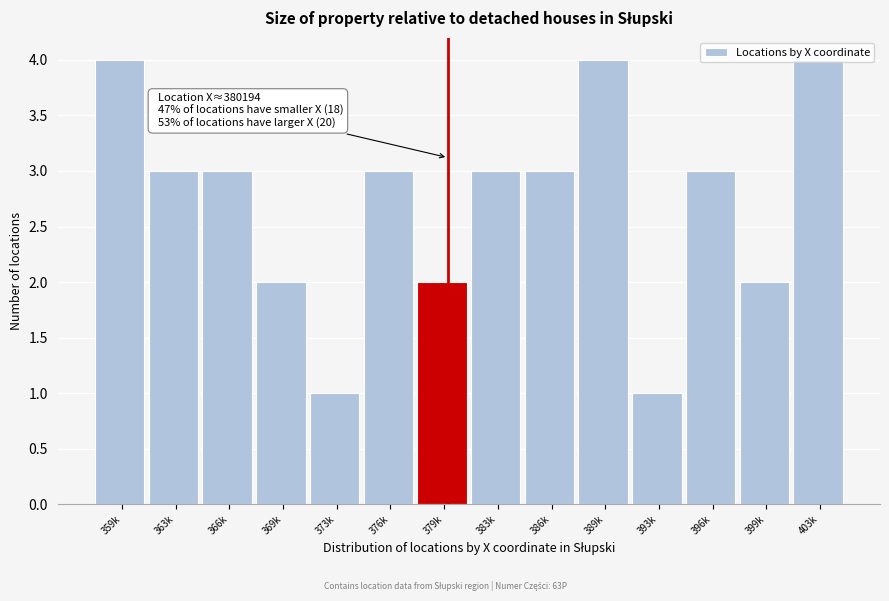

What is the label of the 6th bar from the right?

386k